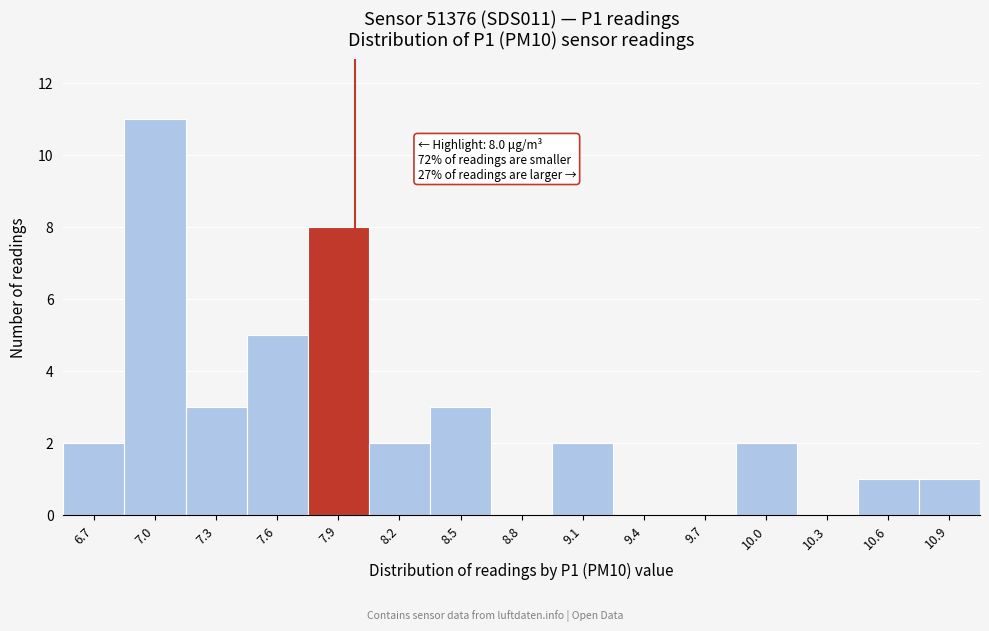

Reading right to left, list all the values displayed in this chart.

10.9=1	10.6=1	10.3=0	10.0=2	9.7=0	9.4=0	9.1=2	8.8=0	8.5=3	8.2=2	7.9=8	7.6=5	7.3=3	7.0=11	6.7=2